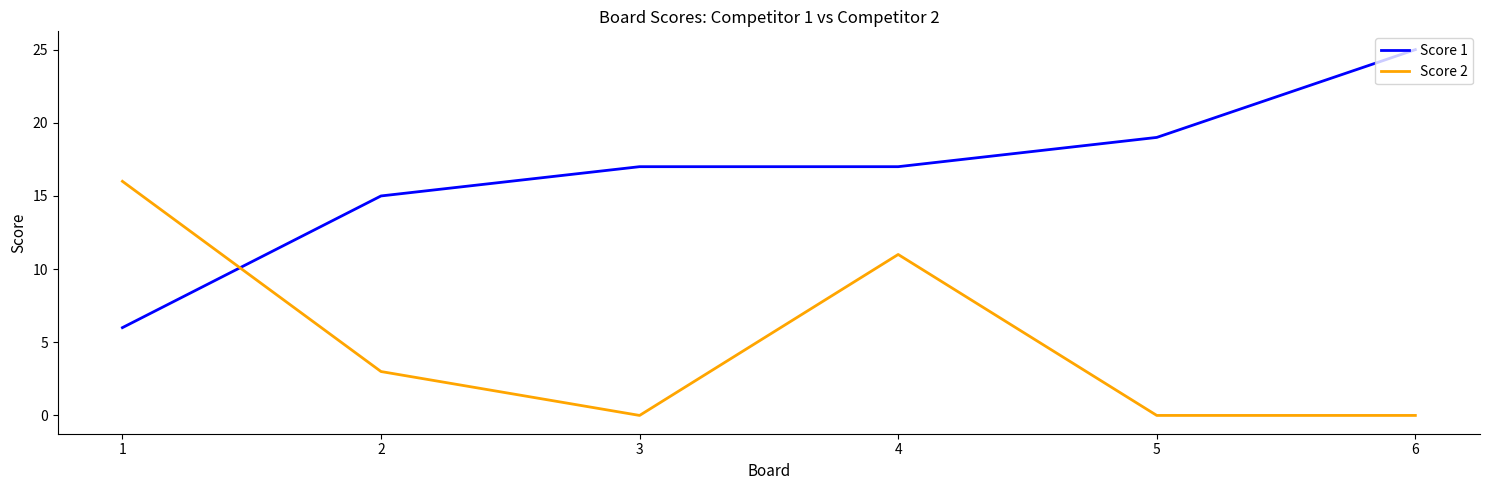

The value of Score 1 at 5 is 11. True or false?

False